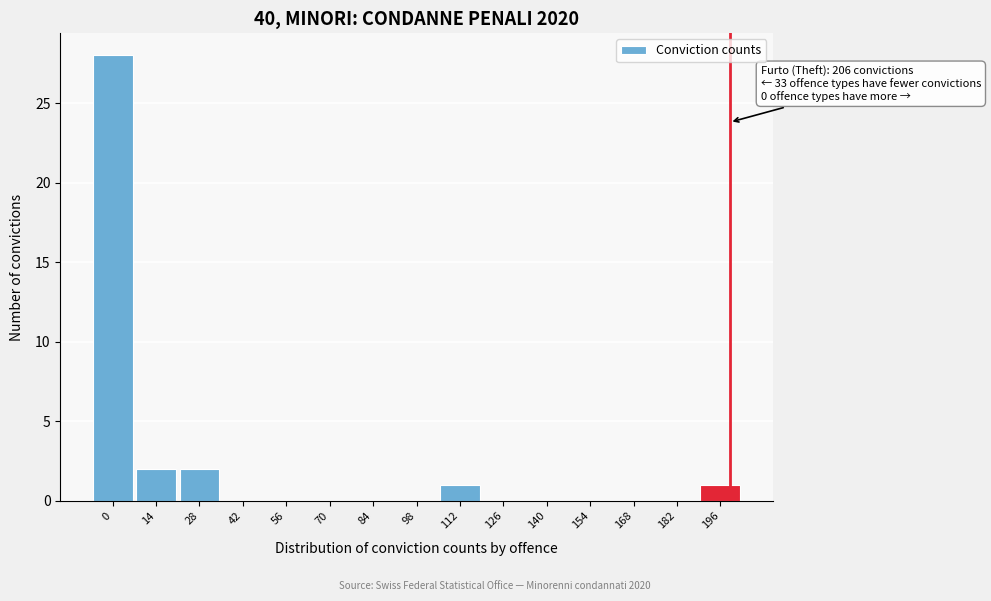

Reading left to right, transcribe all the data shown in this chart.

0=28	14=2	28=2	42=0	56=0	70=0	84=0	98=0	112=1	126=0	140=0	154=0	168=0	182=0	196=1